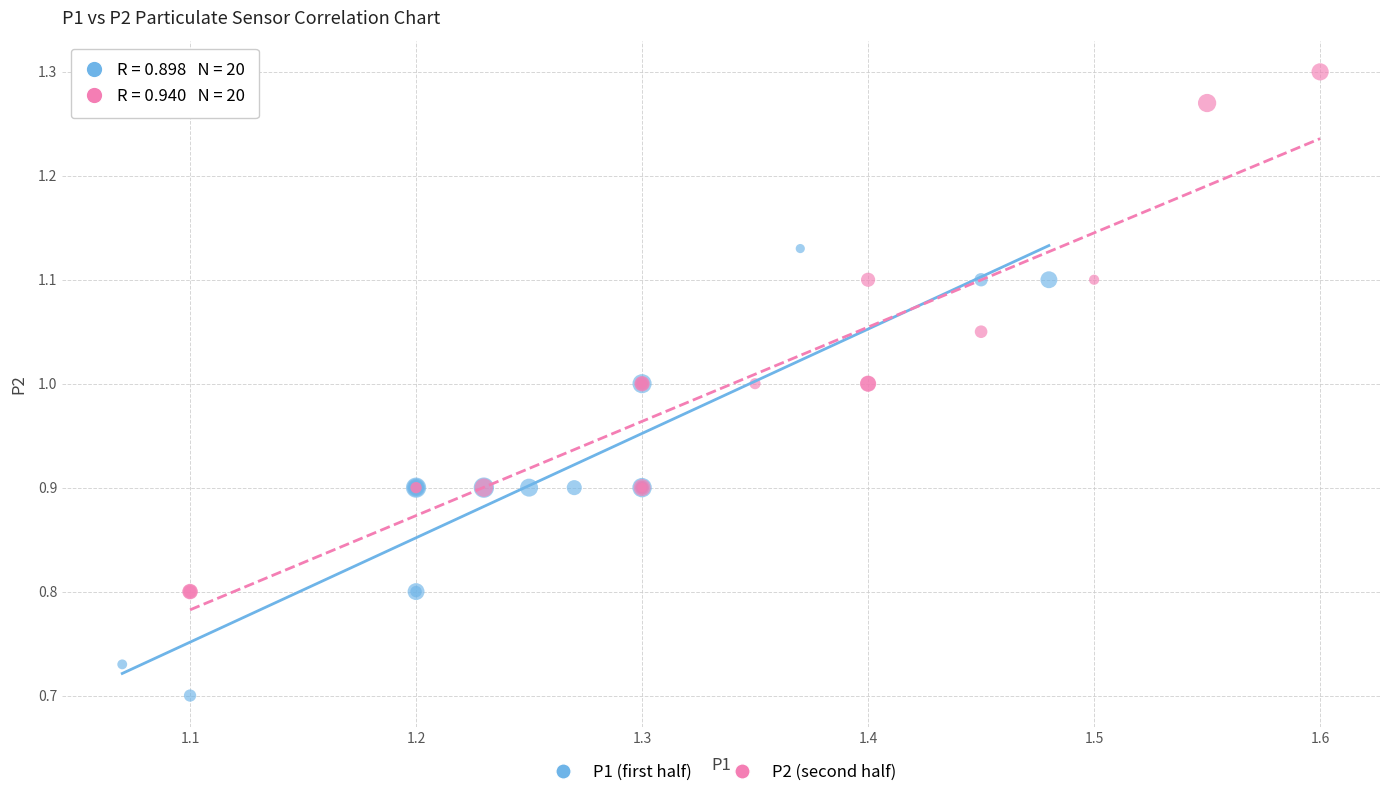

Which series contains the lowest Y value?

P1 (first half)